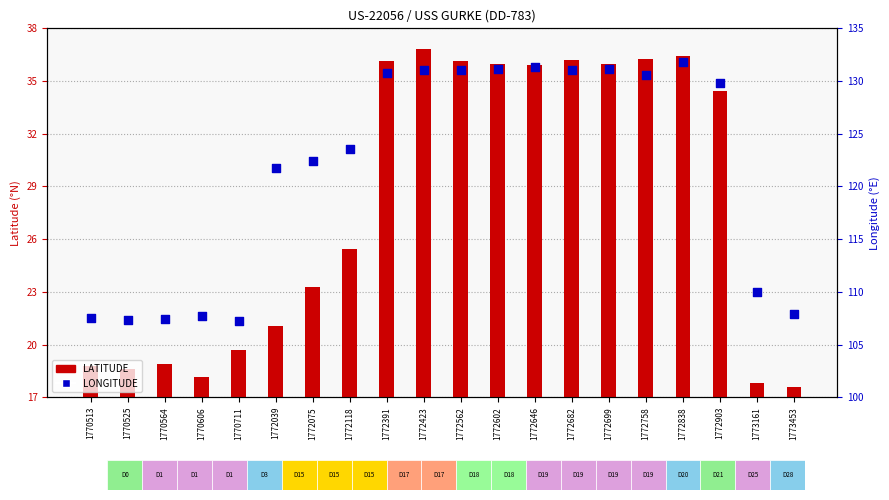

Which series contains the lowest Y value?

LATITUDE